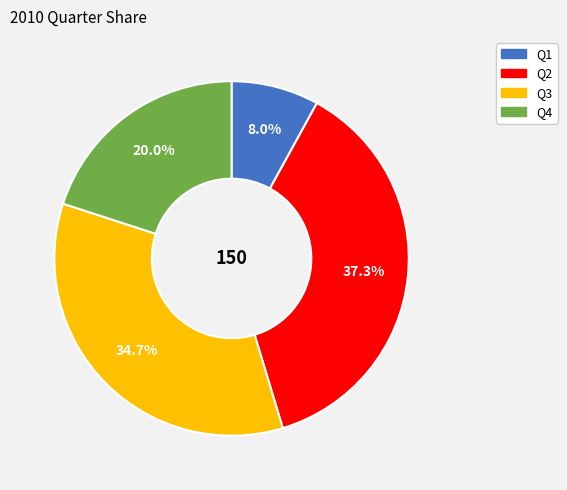

To the nearest percent, what percentage of the pie is Q2?

37%